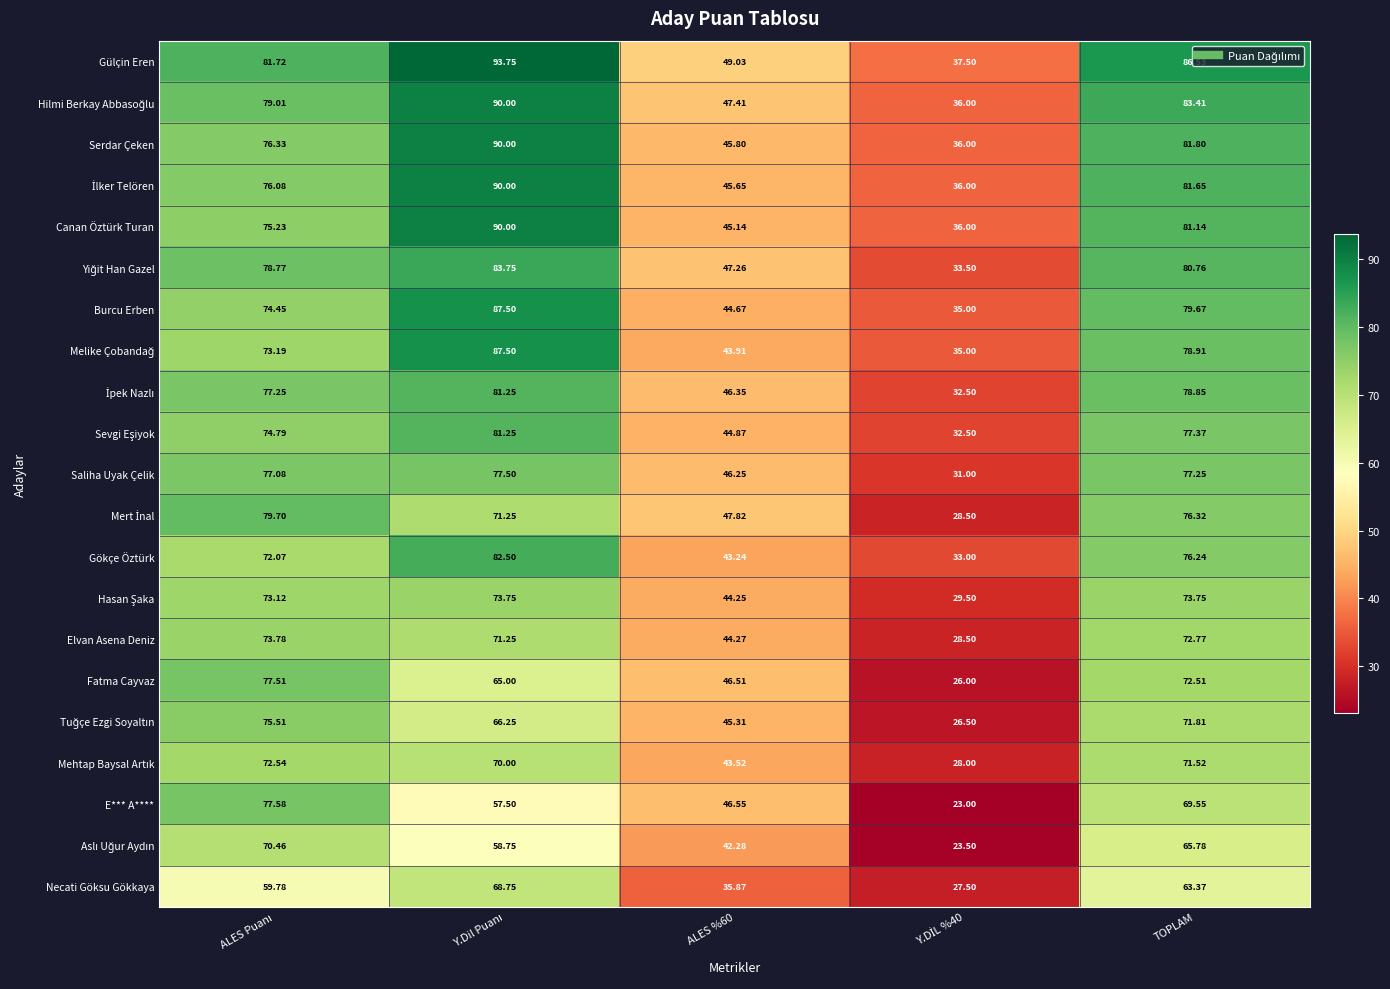

Which series has the largest total across all categories?

Gülçin Eren